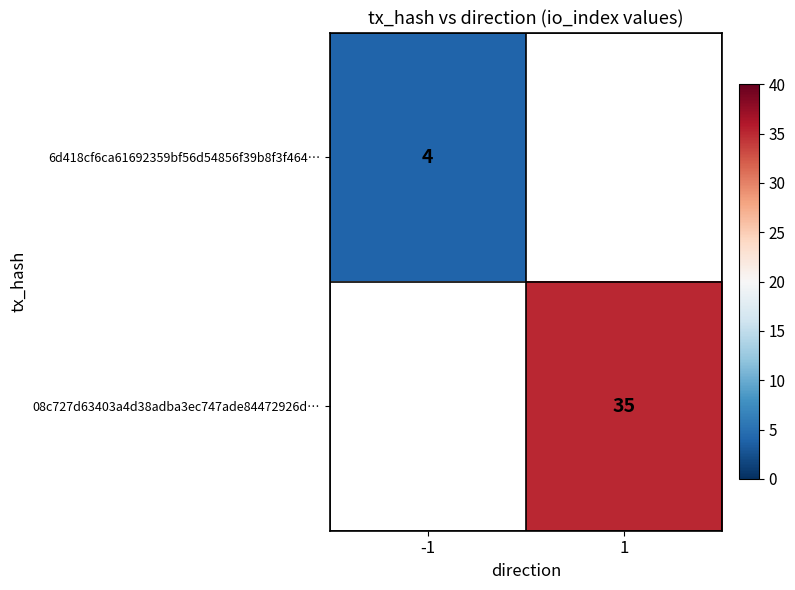

Is the value of 08c727d63403a4d38adba3ec747ade84472926d… at 1 greater than the value of 6d418cf6ca61692359bf56d54856f39b8f3f464… at -1?

Yes